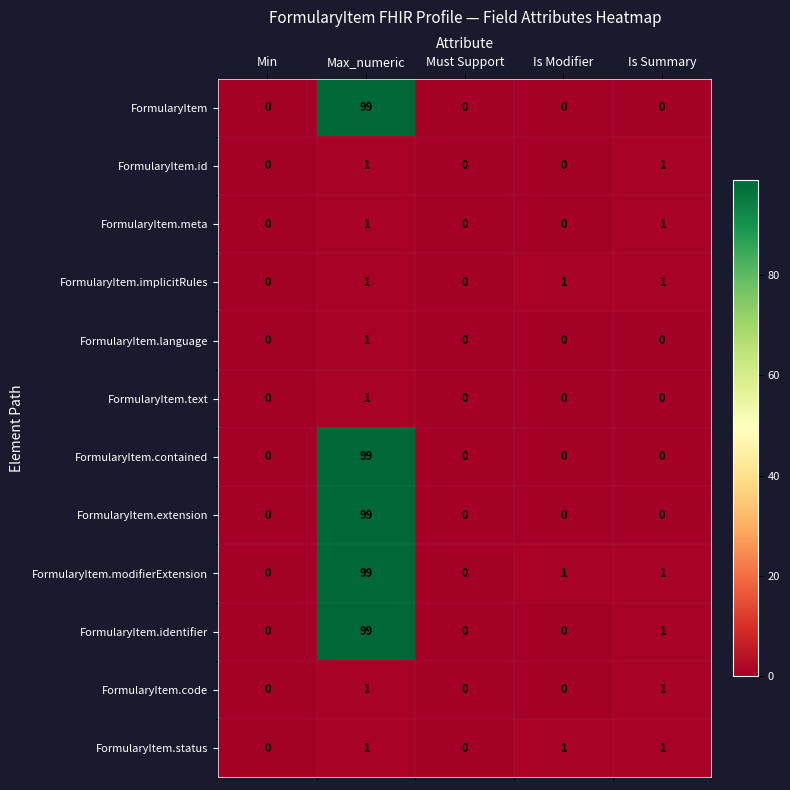

At which category is the sum across all series the highest?

Max_numeric